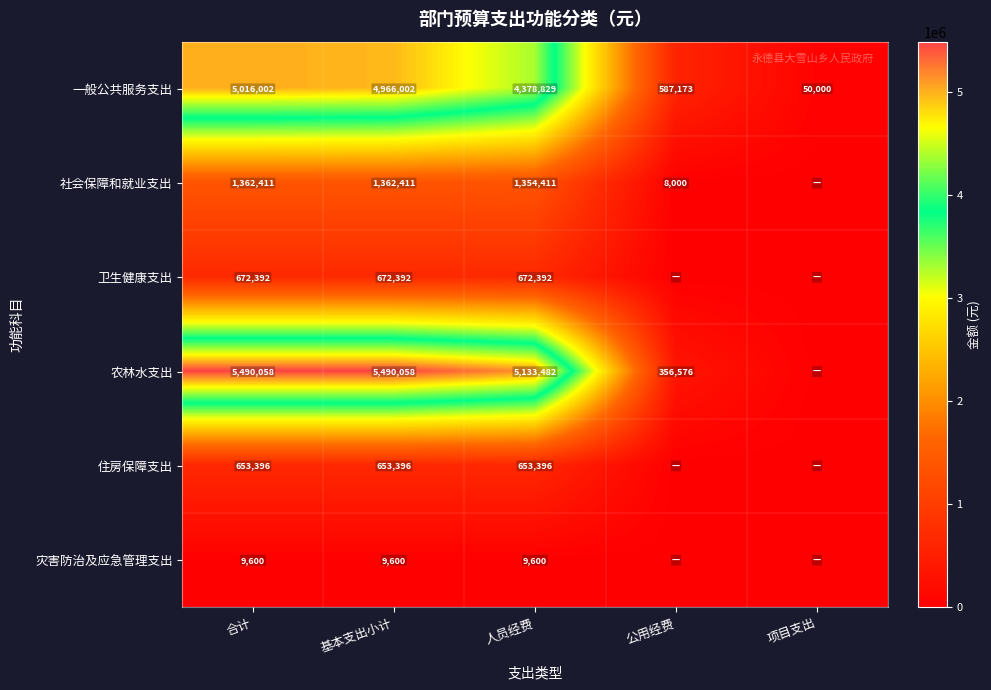

What is the spread (max minus min) of values at 公用经费?

587173.0